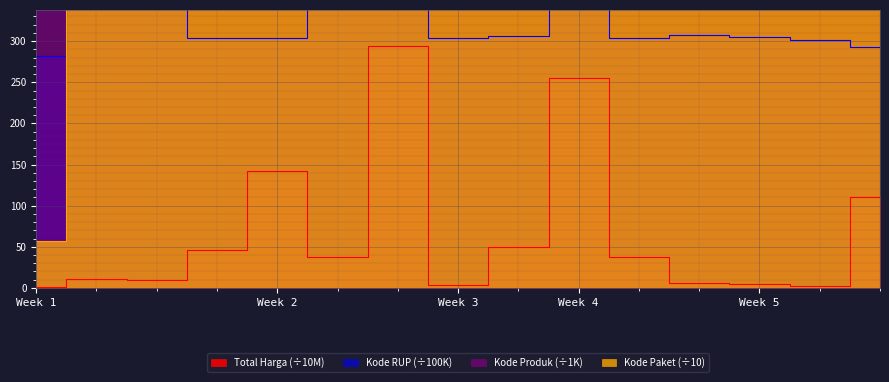

What is the value of the Kode Paket point at the 2nd from the left?

3034.9